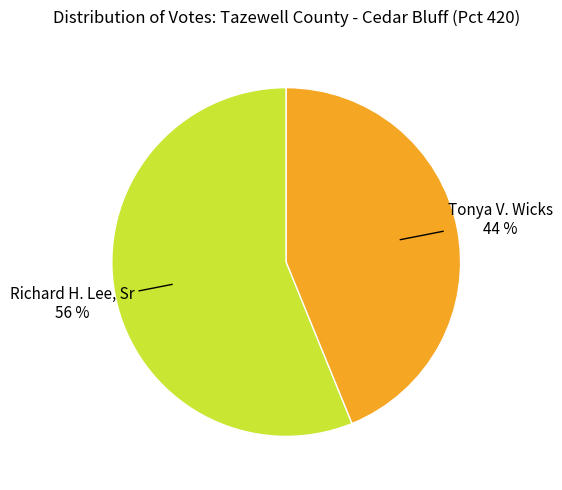

Count the number of slices in the pie.

2